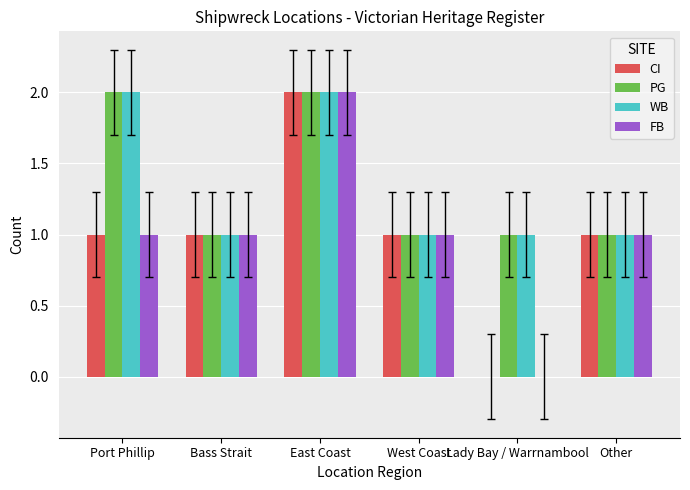

What are all the series names shown in the legend?

CI, PG, WB, FB